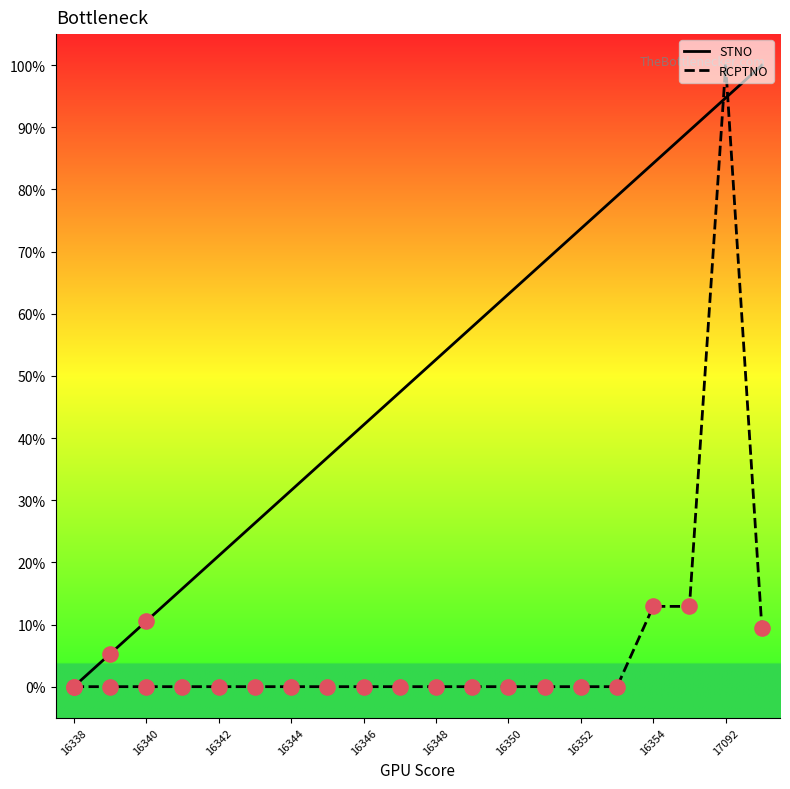

Which series has the largest total across all categories?

STNO